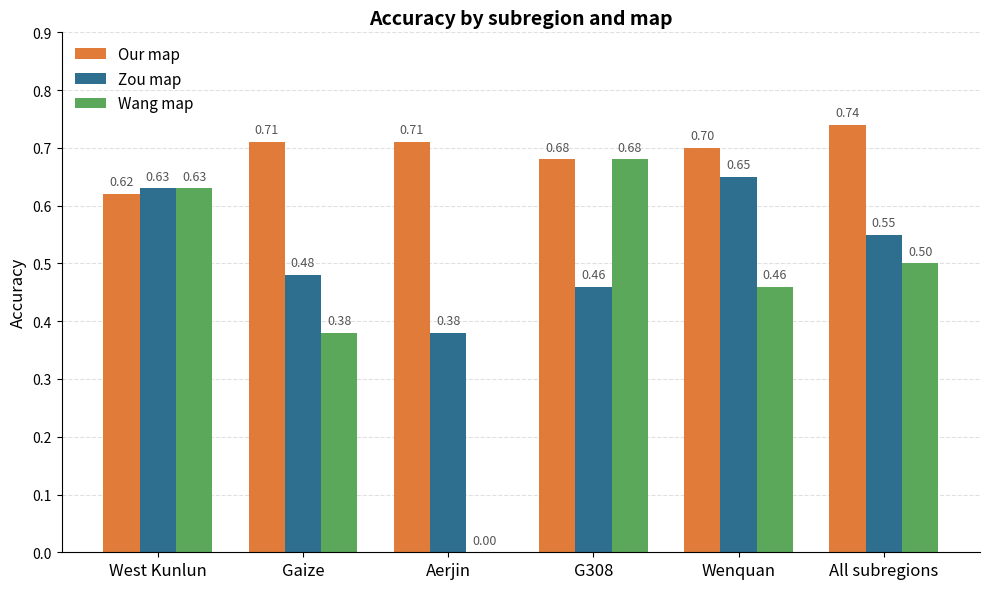

How many Wang map values are between 0 and 1?

6